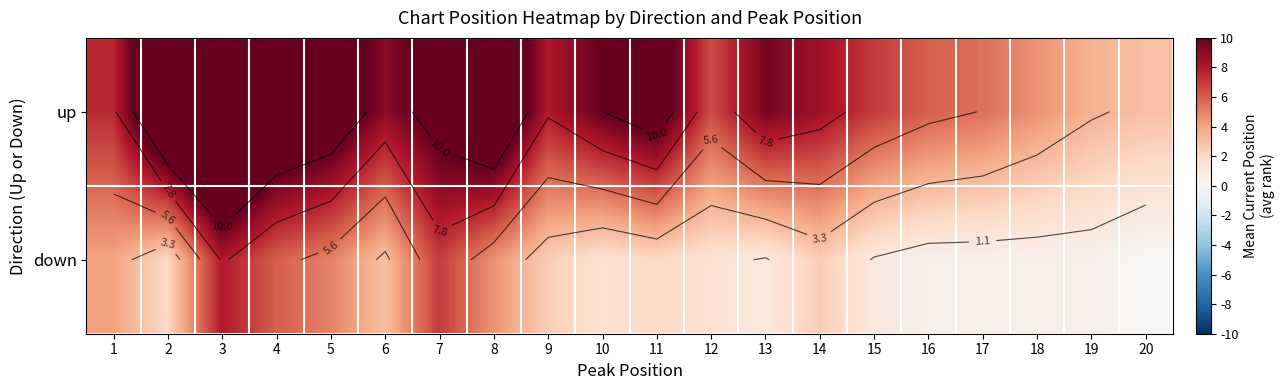

Which label corresponds to the smallest value in the chart?

20